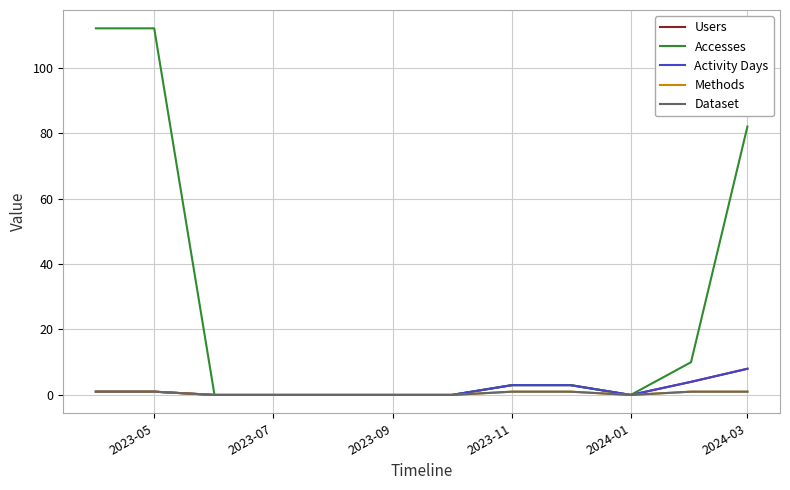

Reading left to right, what are all the values shown in this chart?

Users: 1	1	0	0	0	0	0	3	3	0	4	8
Accesses: 112	112	0	0	0	0	0	3	3	0	10	82
Activity Days: 1	1	0	0	0	0	0	3	3	0	4	8
Methods: 1	1	0	0	0	0	0	1	1	0	1	1
Dataset: 1	1	0	0	0	0	0	1	1	0	1	1